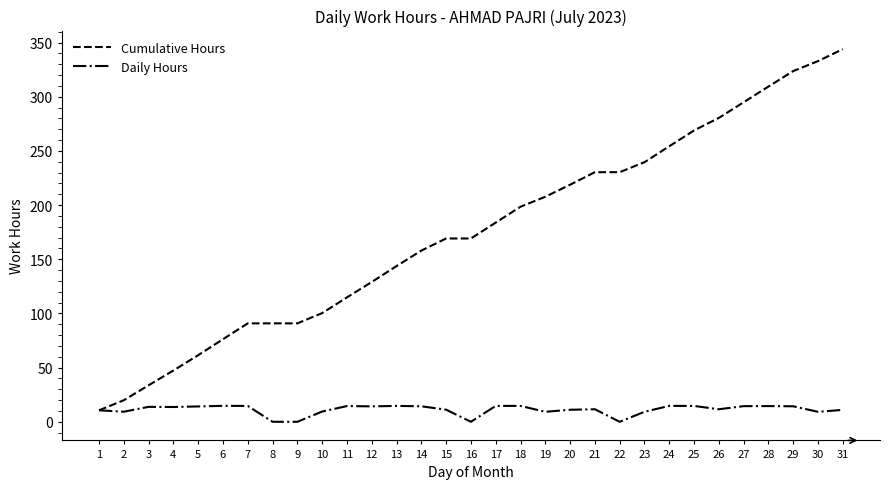

True or false: Cumulative Hours has a value of 280.5 at 26.

True